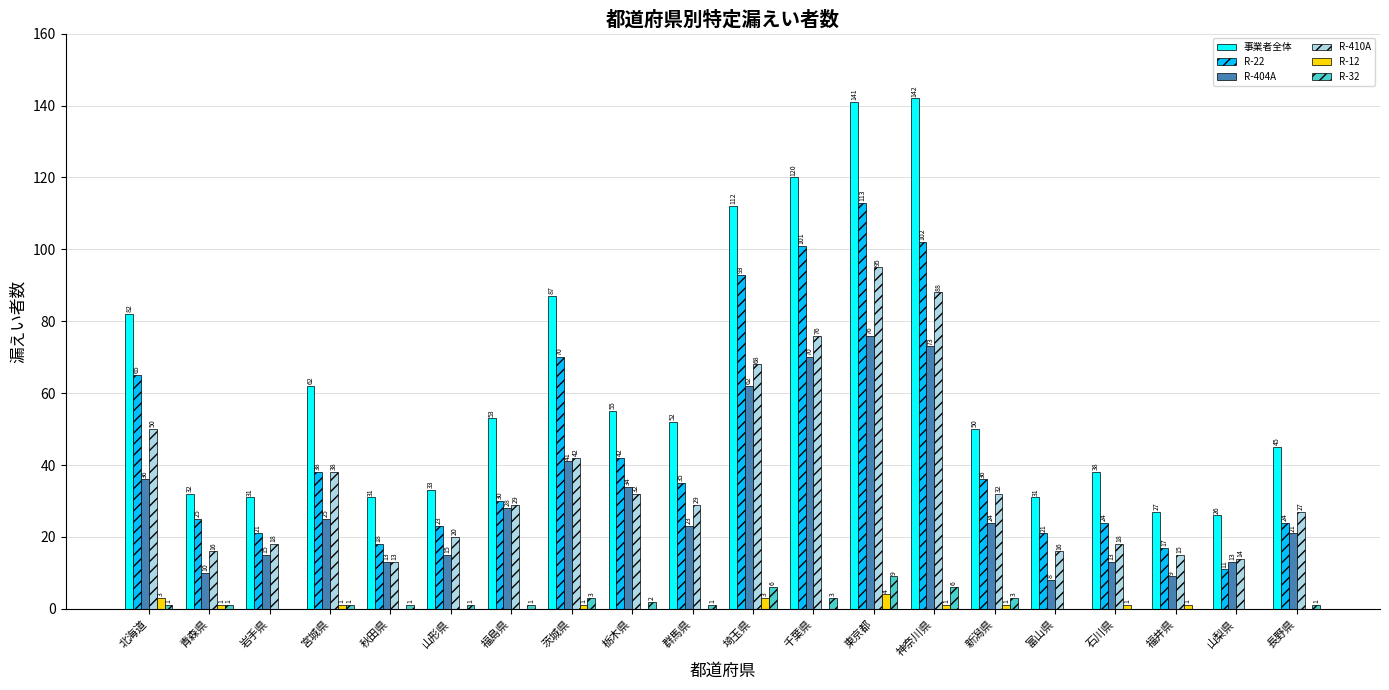

The value of R-12 at 神奈川県 is 1. True or false?

True